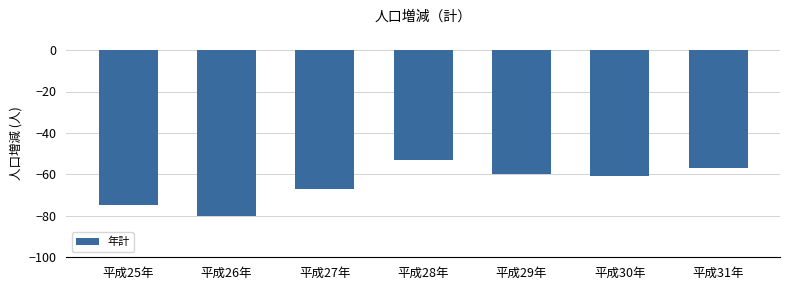

Reading left to right, what are all the values shown in this chart?

平成25年=-75	平成26年=-80	平成27年=-67	平成28年=-53	平成29年=-60	平成30年=-61	平成31年=-57